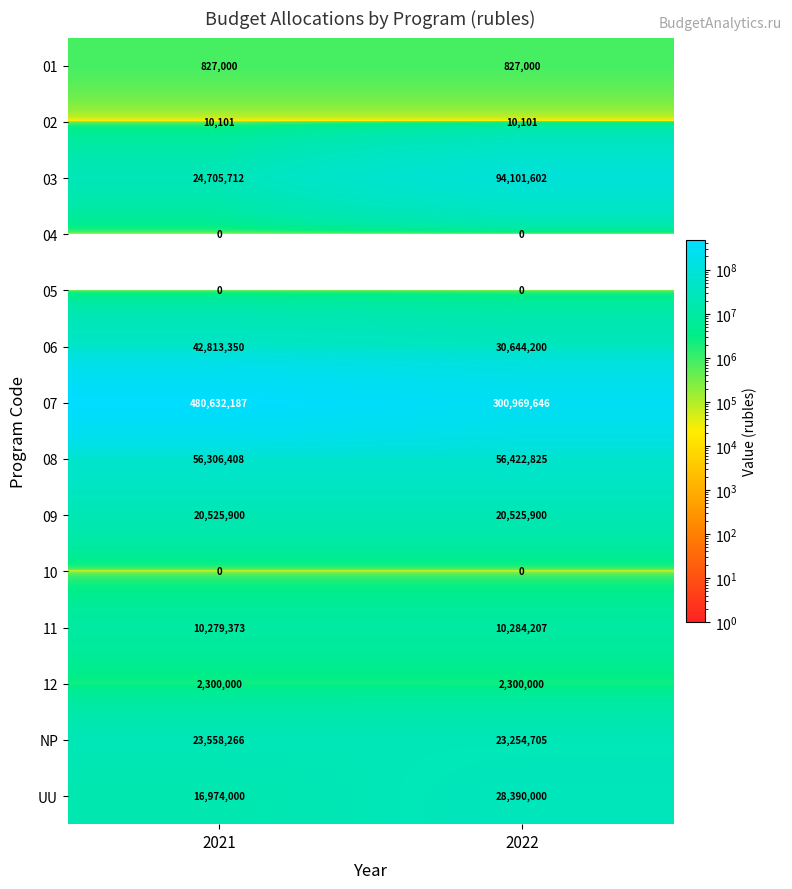

True or false: 02 has a value of 10101 at 2022.

True